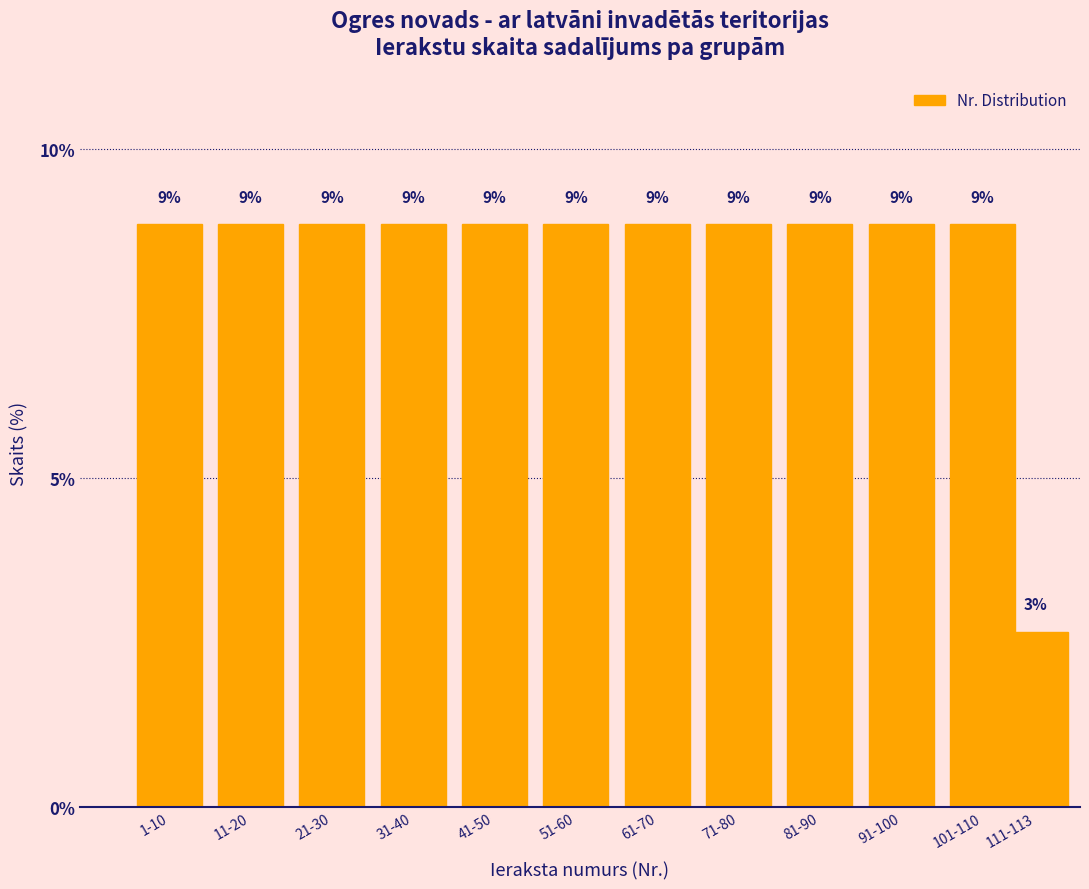

How many bars are there in total?

12